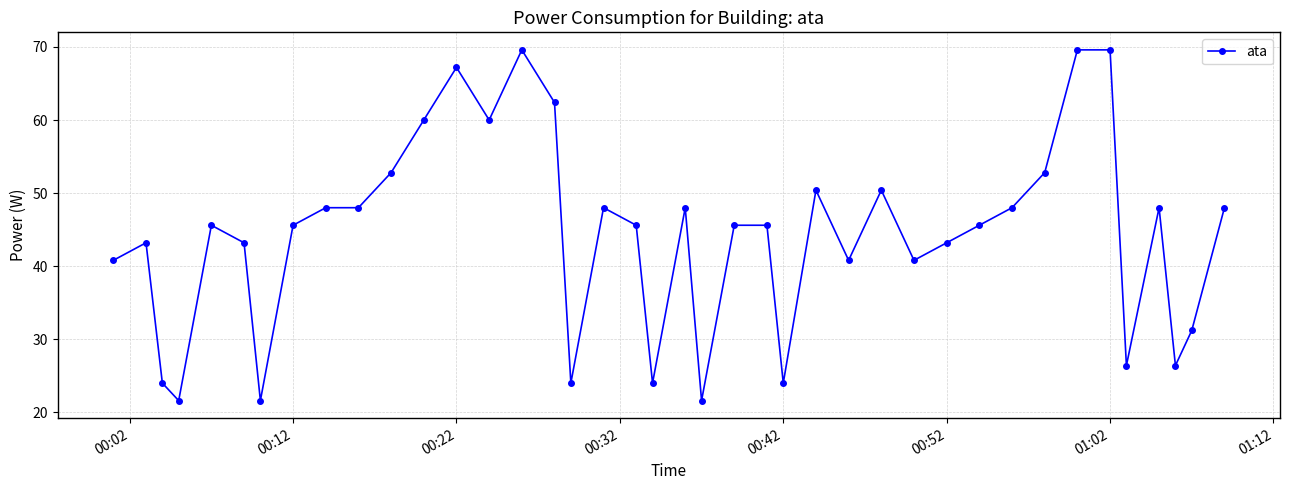

What is the sum of all values?

1771.2